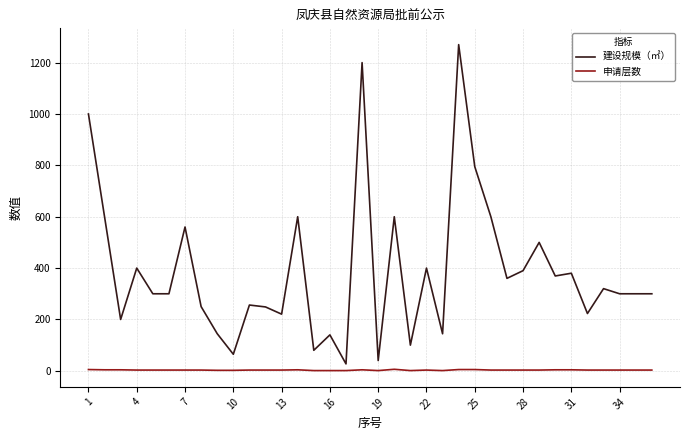

List the series in order of their overall mean, lowest first.

申请层数, 建设规模（㎡）